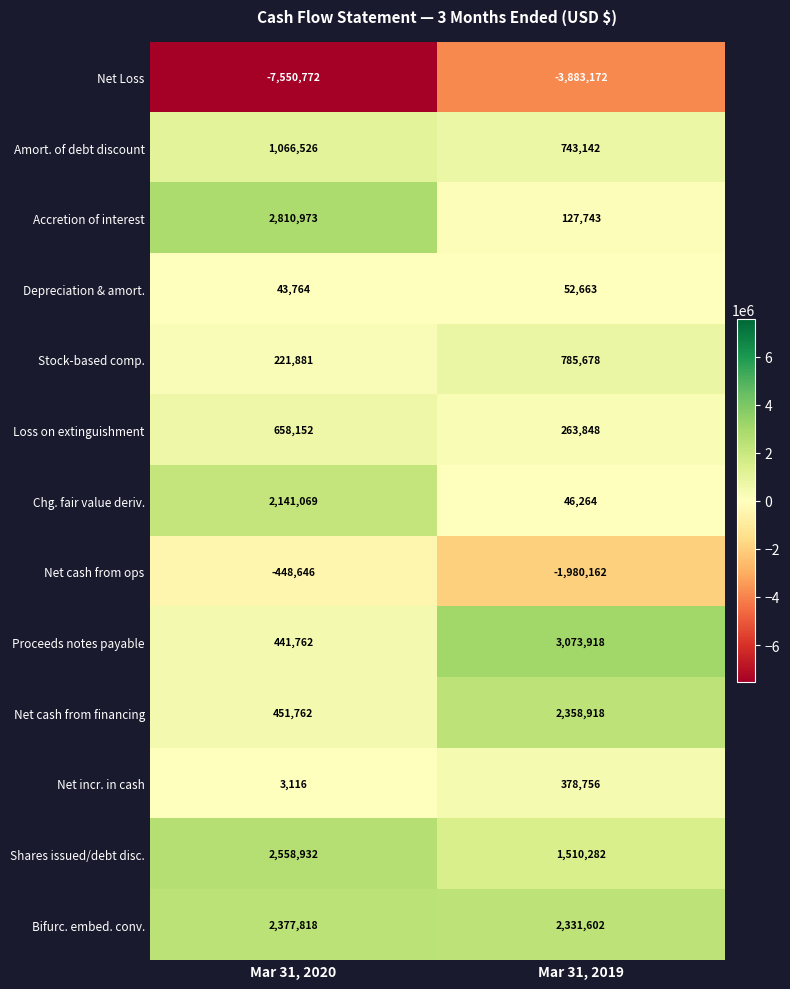

How many categories are shown in the chart?

2